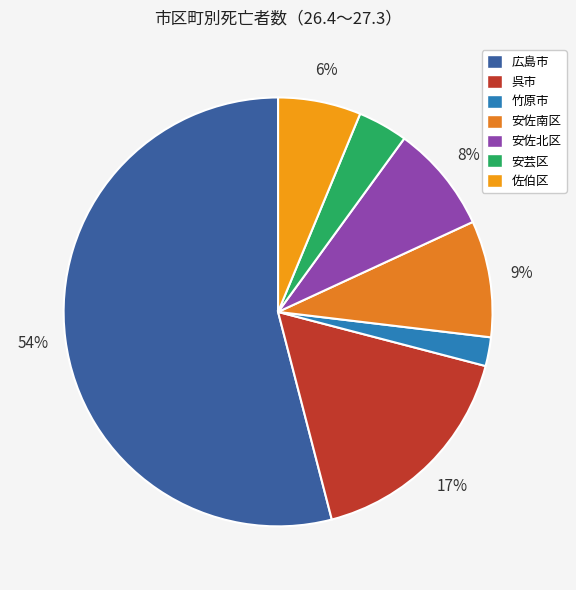

To the nearest percent, what is the combined percentage of 安芸区 and 安佐北区?

12%